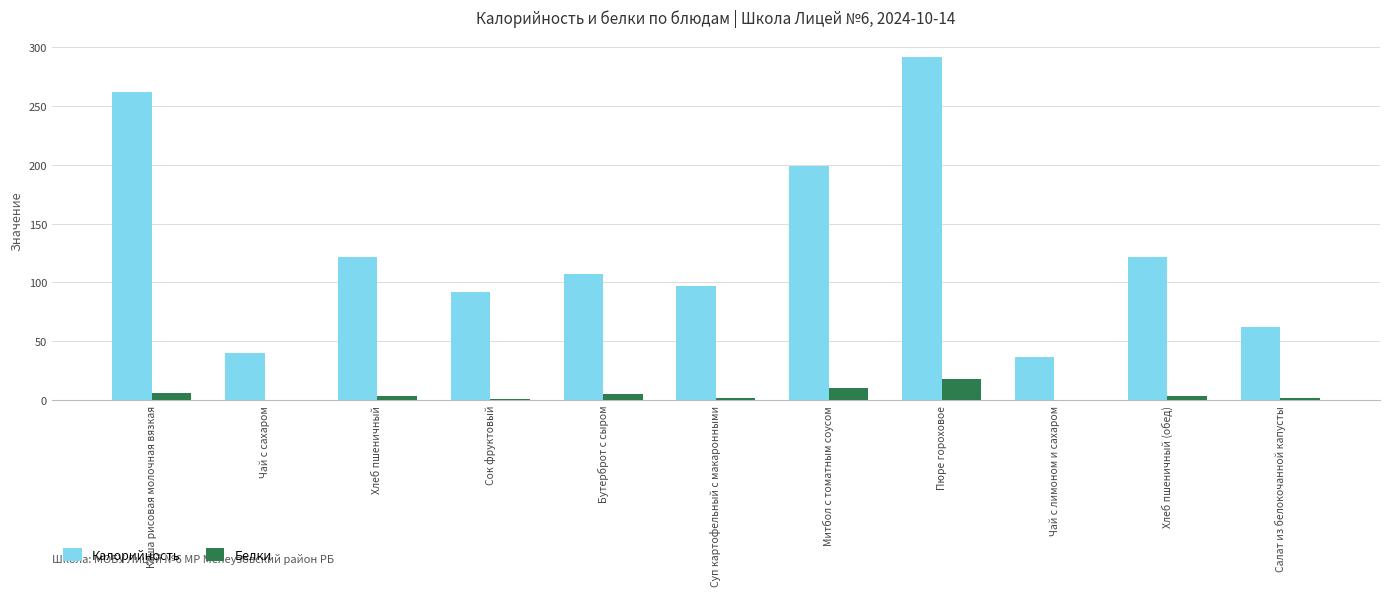

At which label is Калорийность closest to 164?

Митбол с томатным соусом